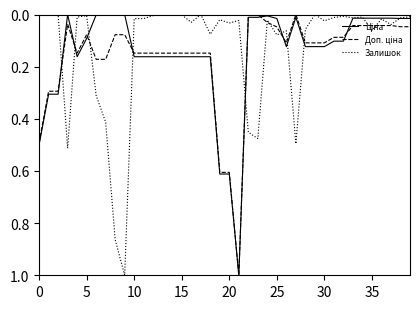

Does the chart have visible grid lines?

No